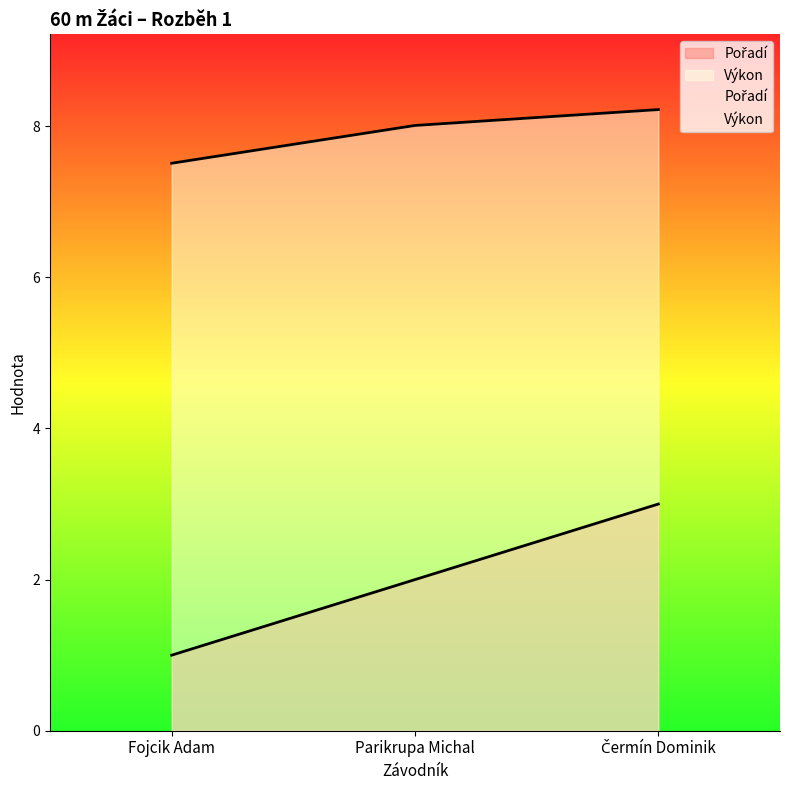

Which category has the lowest value across all series?

Fojcik Adam